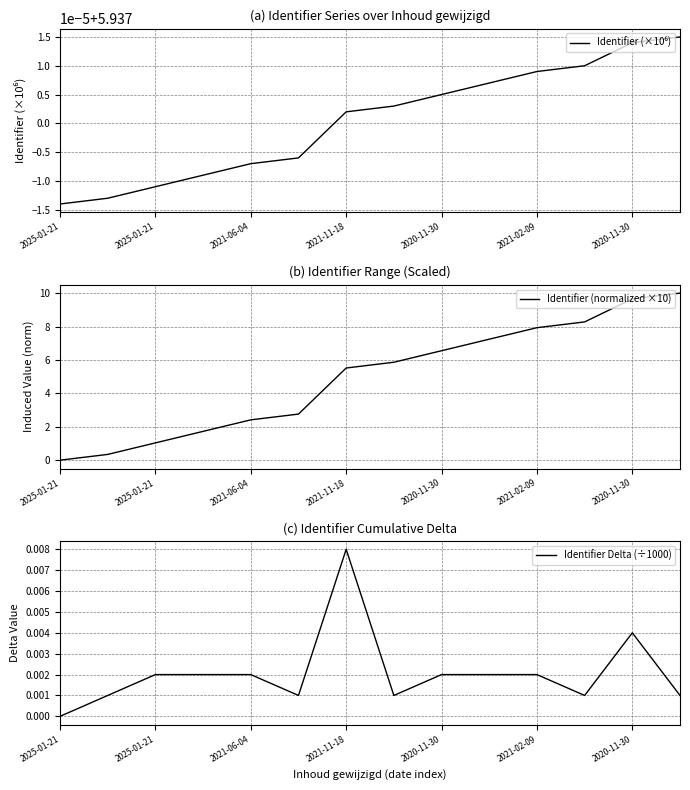

Which series has the largest total across all categories?

Identifier (×10⁶)